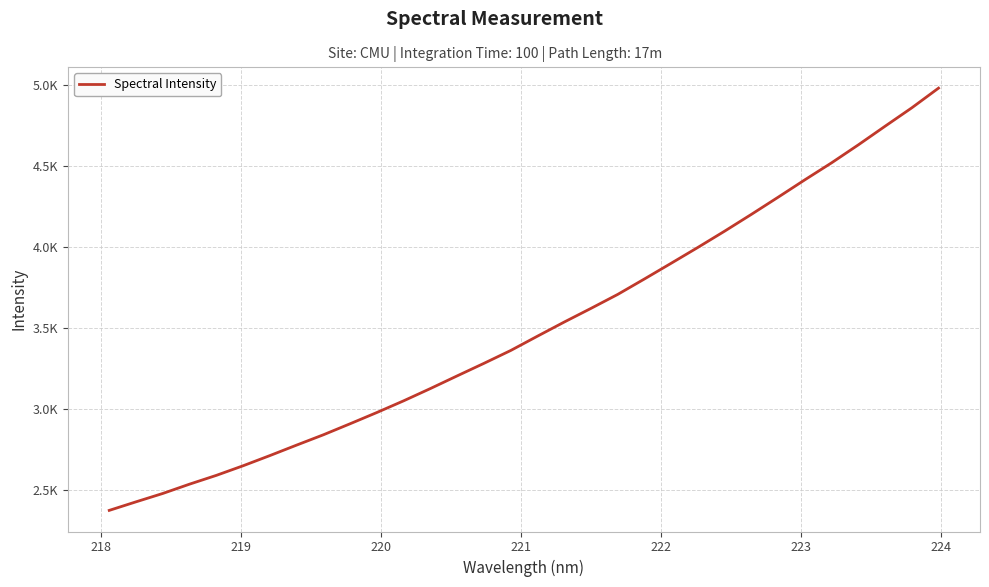

Does the chart display data point markers on the line(s)?

No